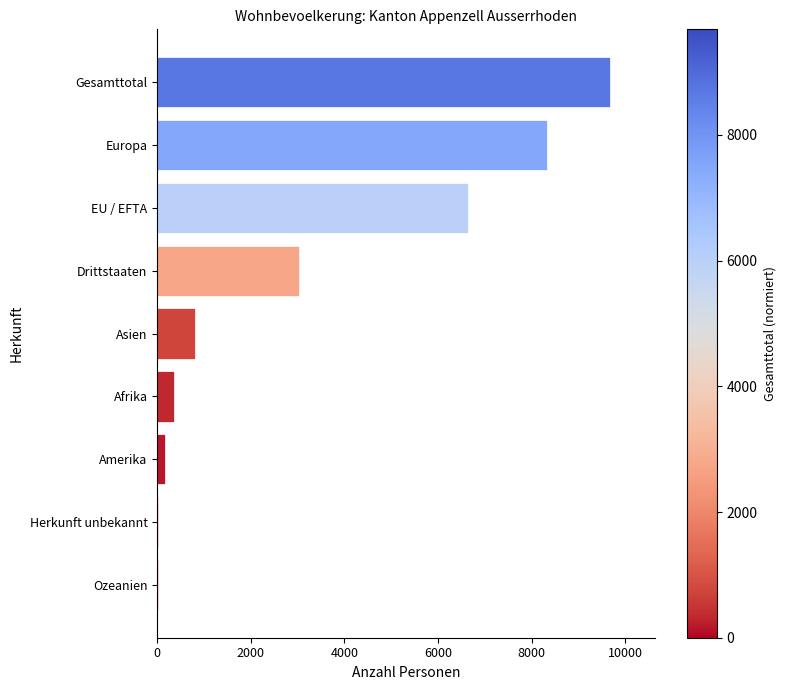

Are the bars horizontal?

Yes